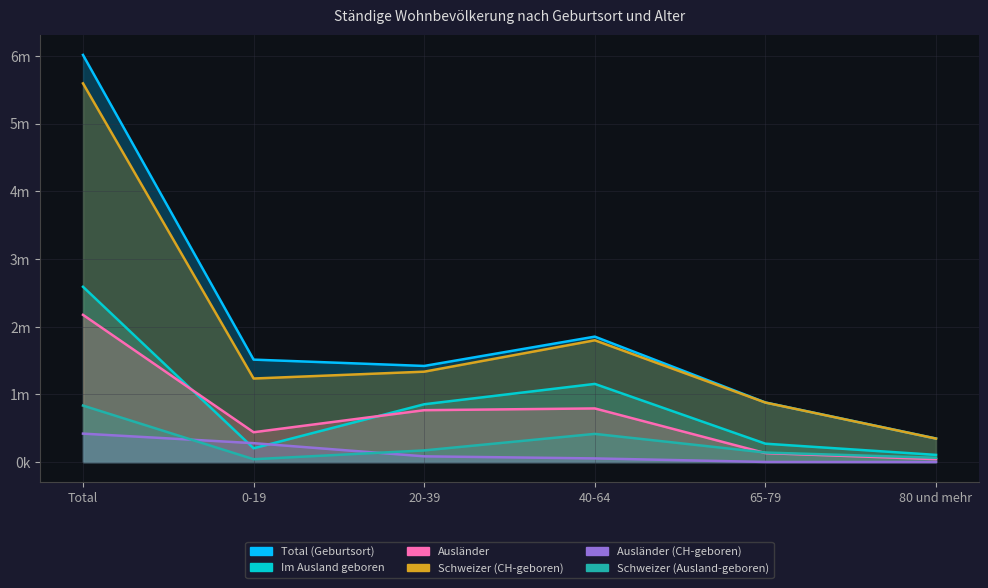

What is the difference between the Total (Geburtsort) values at 40-64 and 0-19?

339823